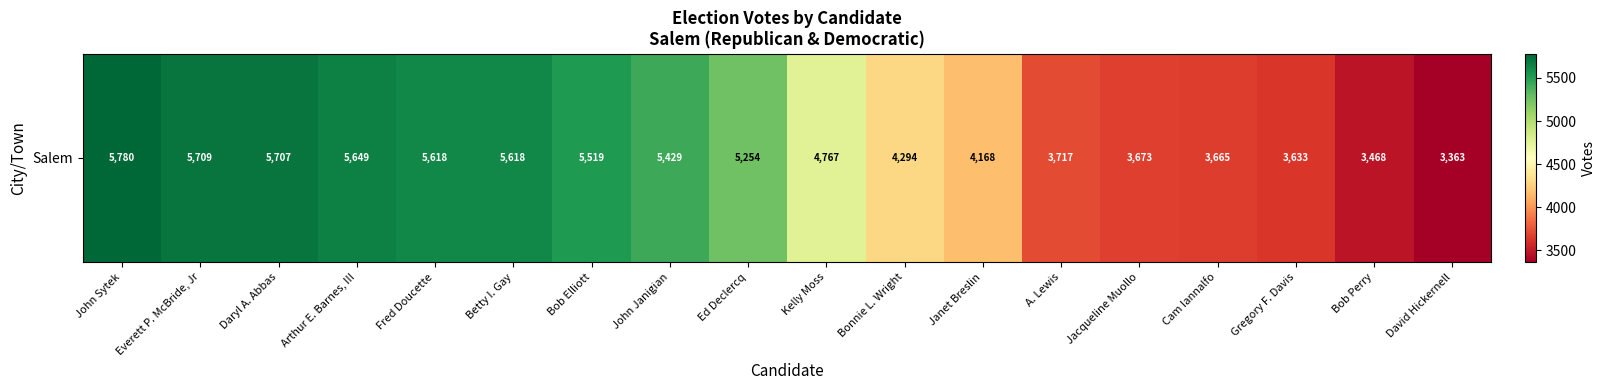

What is the difference between the maximum and minimum values?

2417